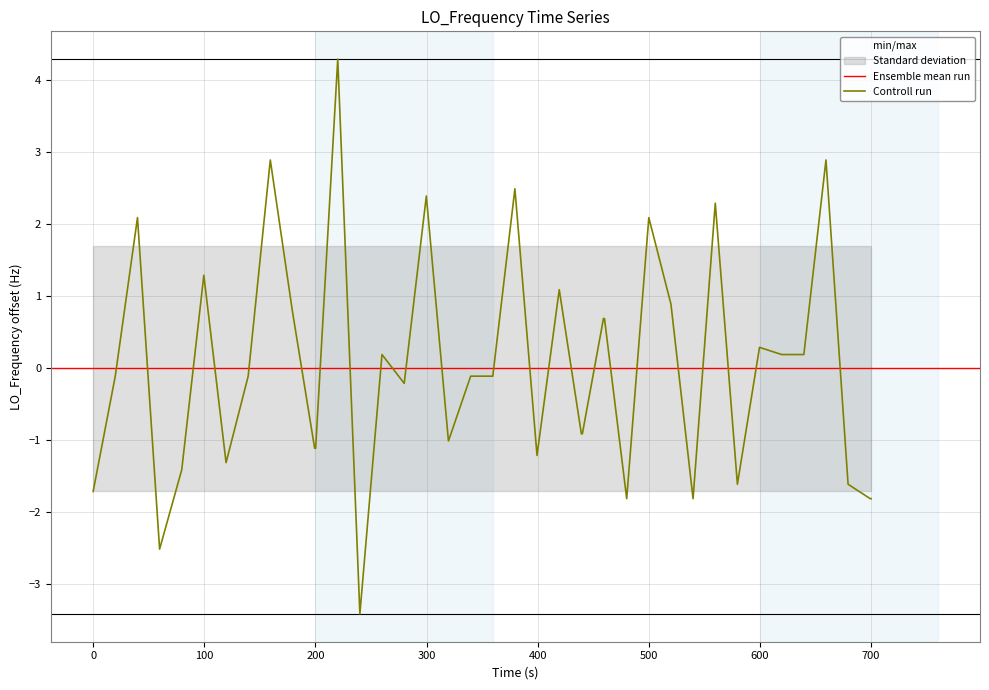

Is it true that Controll run equals 1.2 at 500?

False